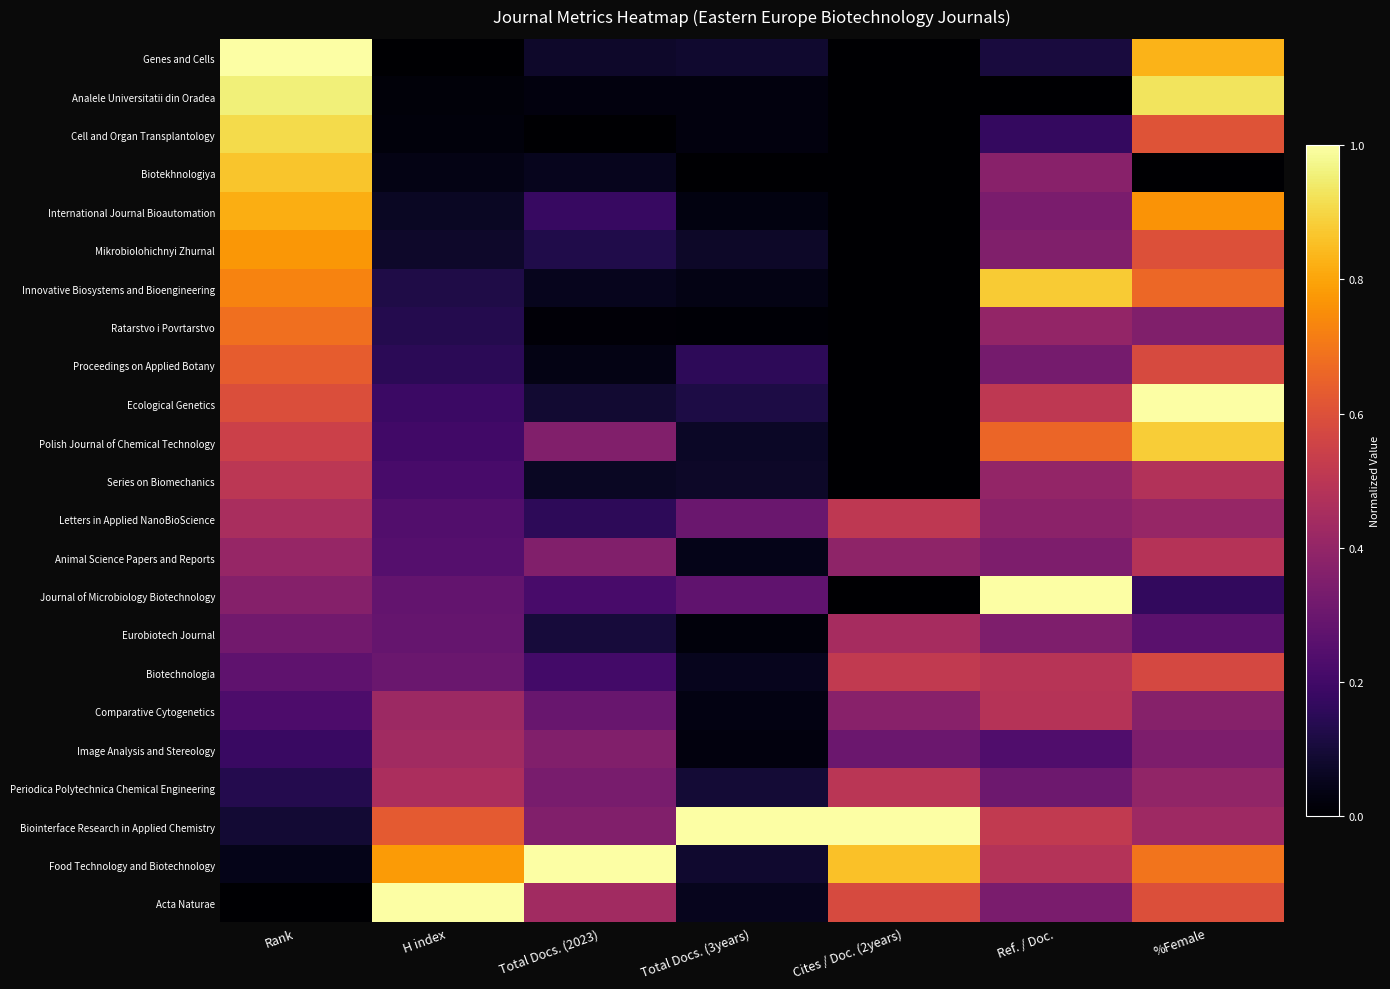

What is the difference between the highest and lowest values at H index?

1.0